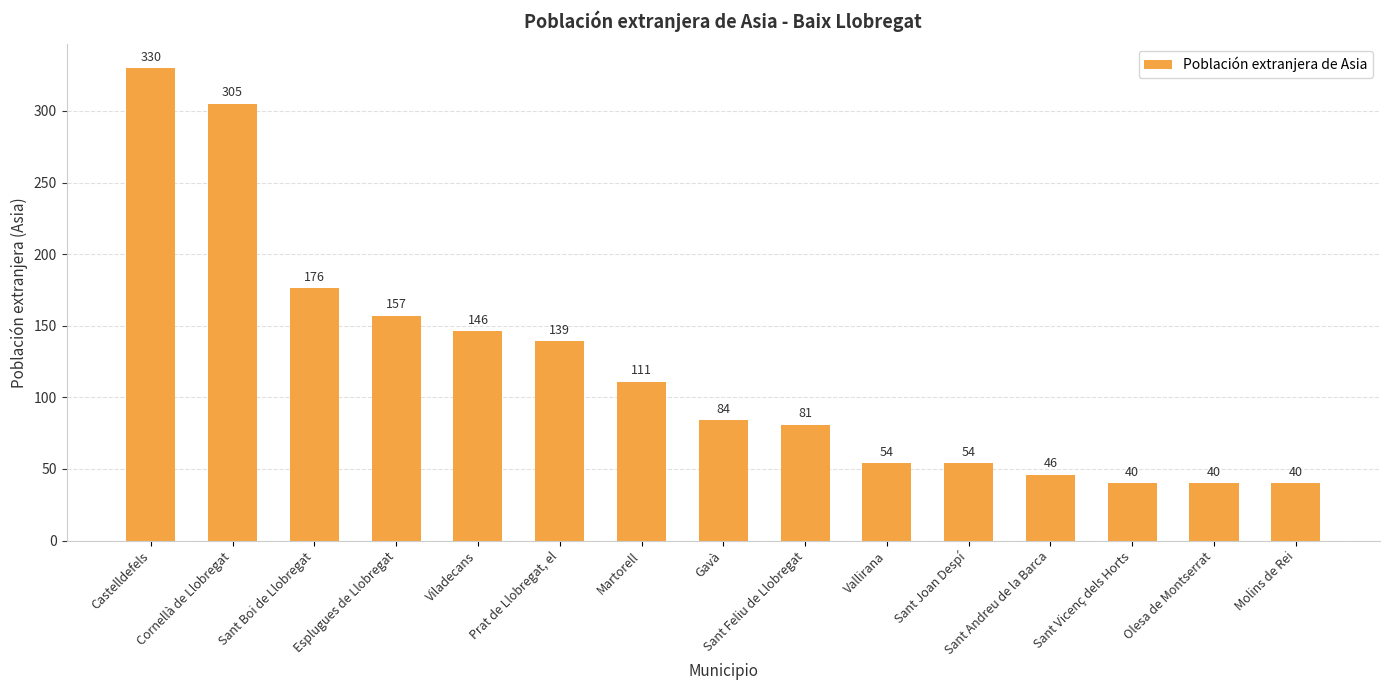

What is the average value?

120